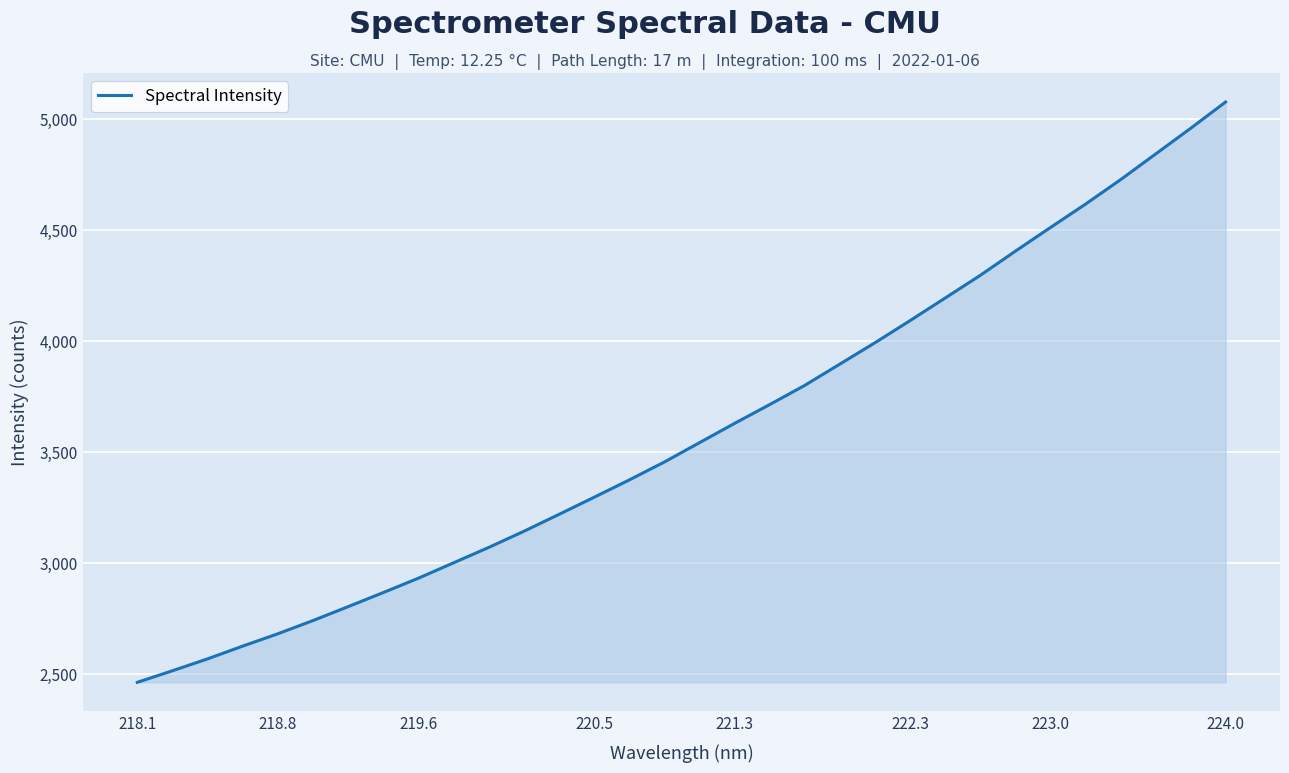

What is the greatest value displayed?

5078.2